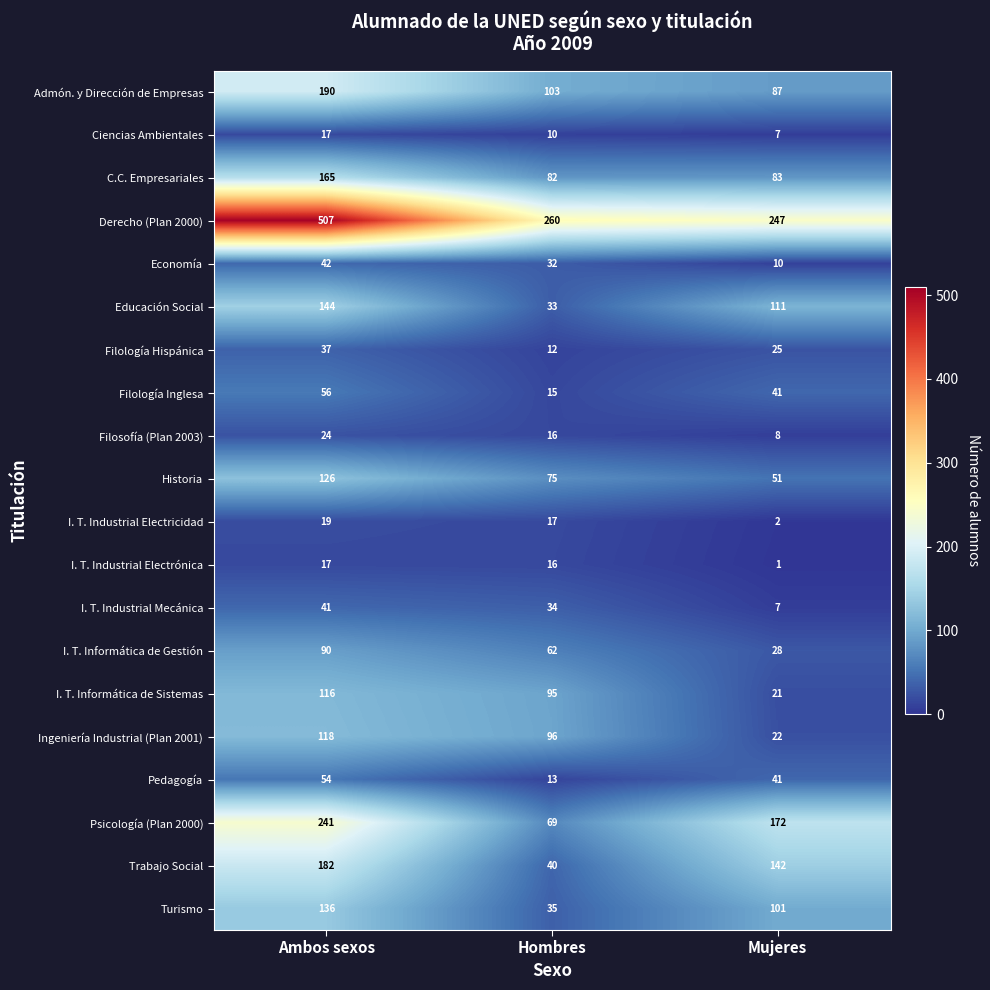

How many data points does each series have?

3